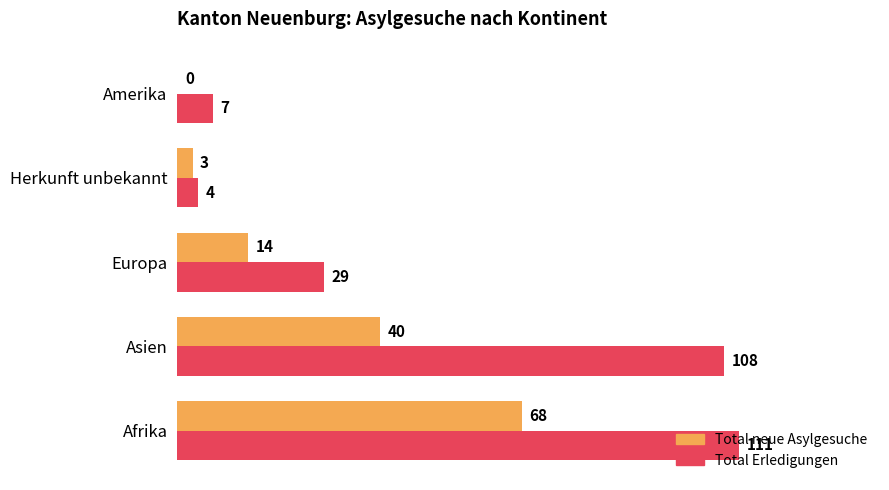

What are all the series names shown in the legend?

Total neue Asylgesuche, Total Erledigungen